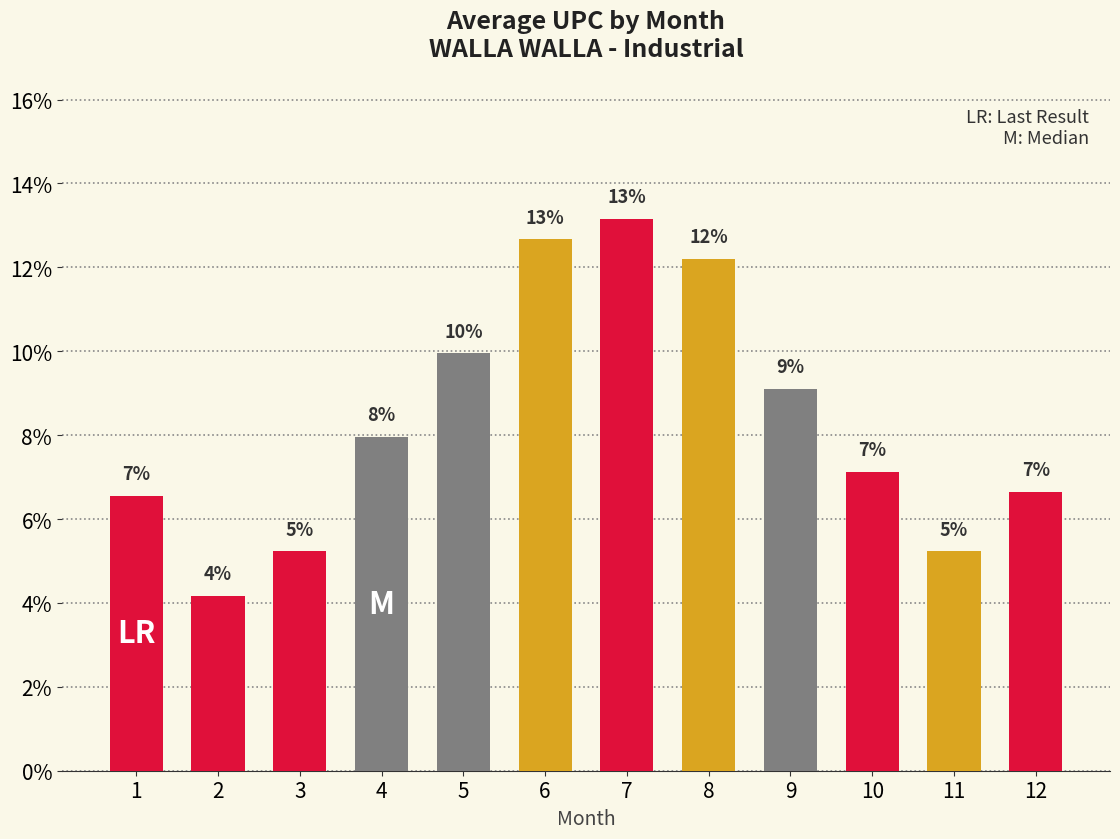

Between 1 and 7, which is larger?

7